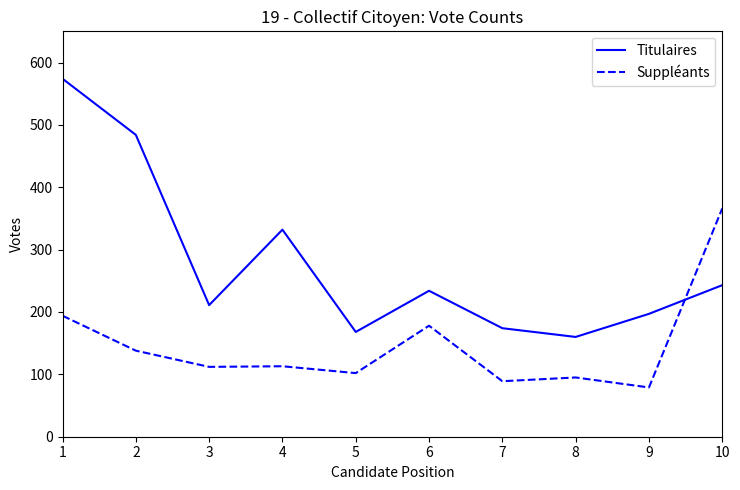

Is it true that Titulaires equals 574 at 1?

True